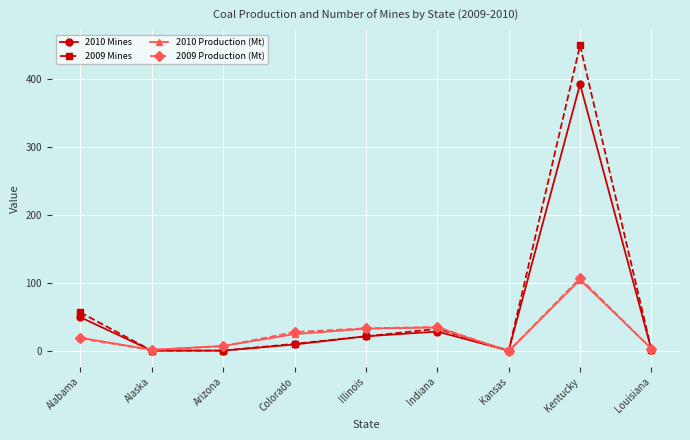

What is the label of the 9th point from the left?

Louisiana